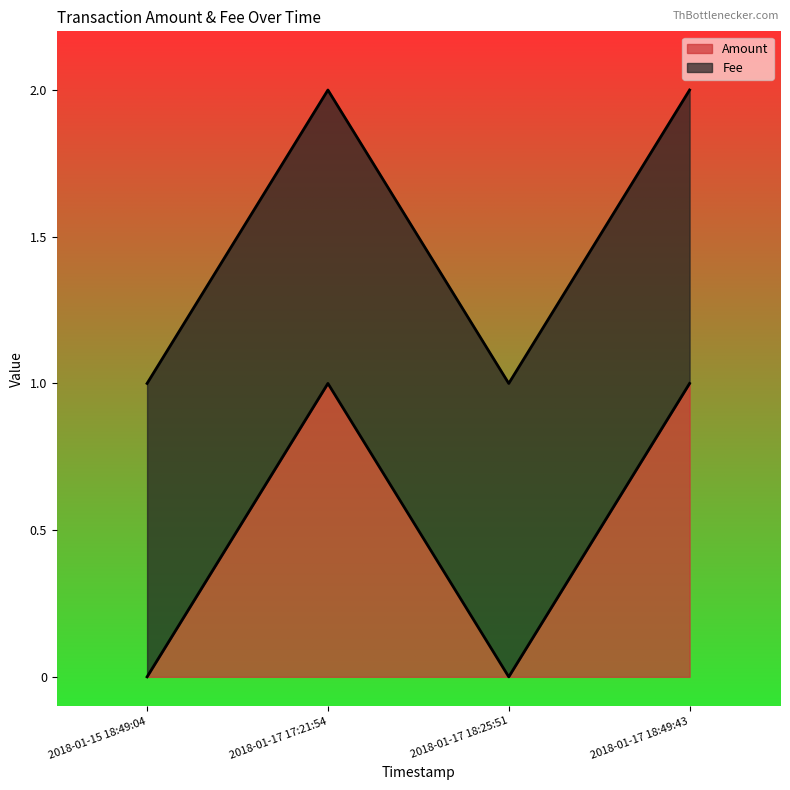

At which label is the value closest to 0?

2018-01-15 18:49:04